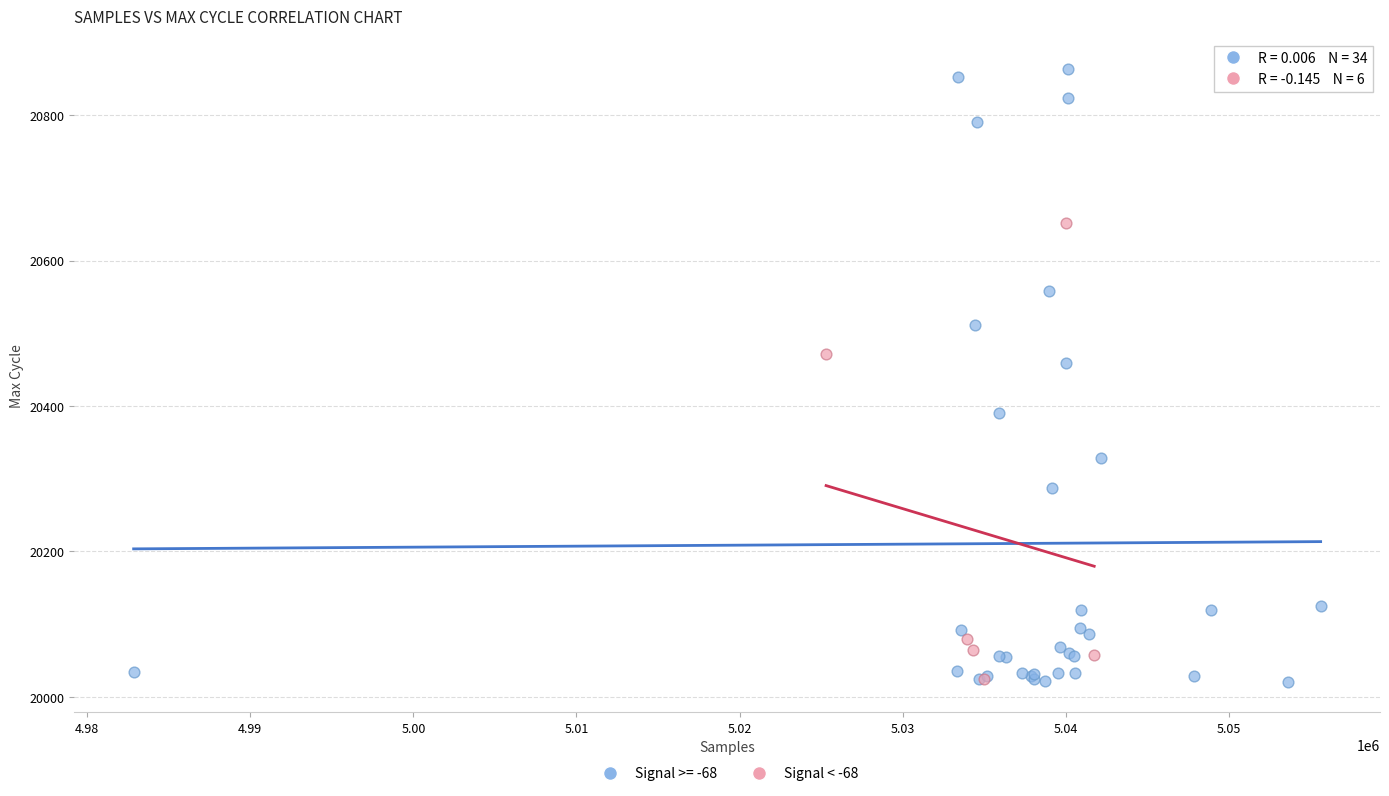

Which series has the largest Y range (max minus min)?

Signal >= -68